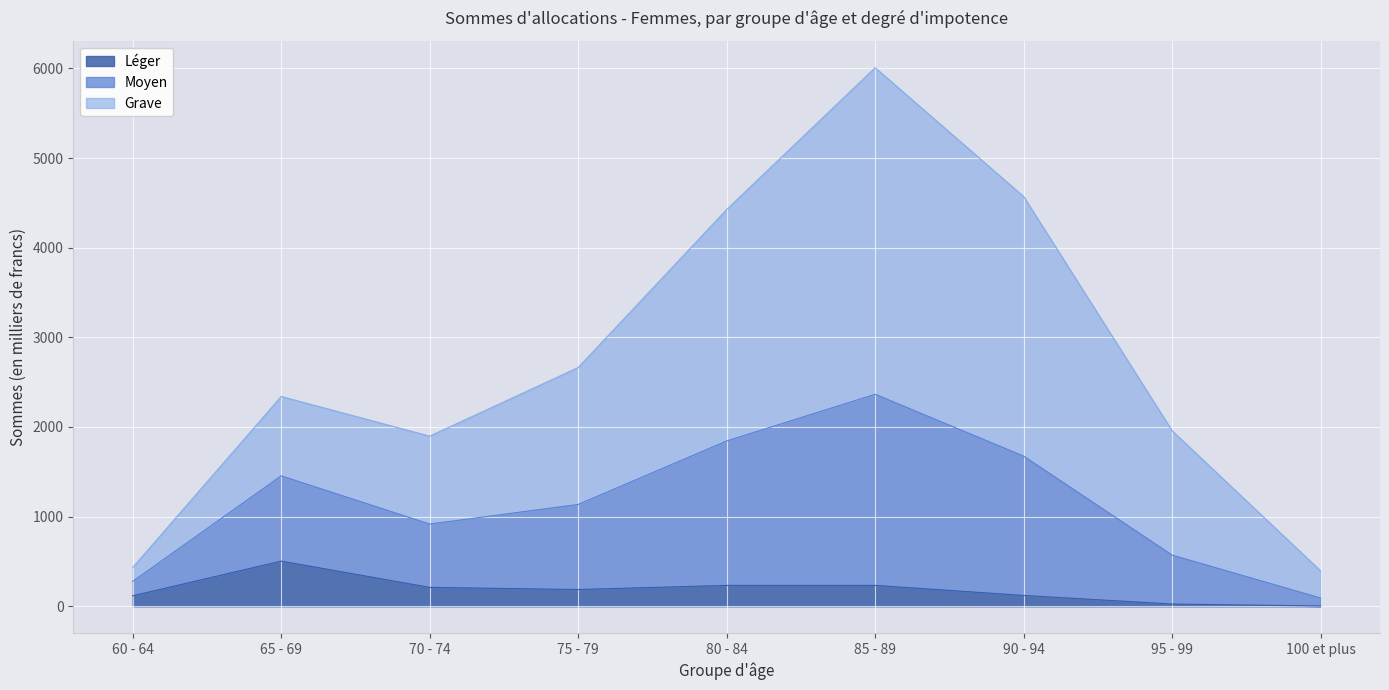

At which category is the sum across all series the highest?

85 - 89